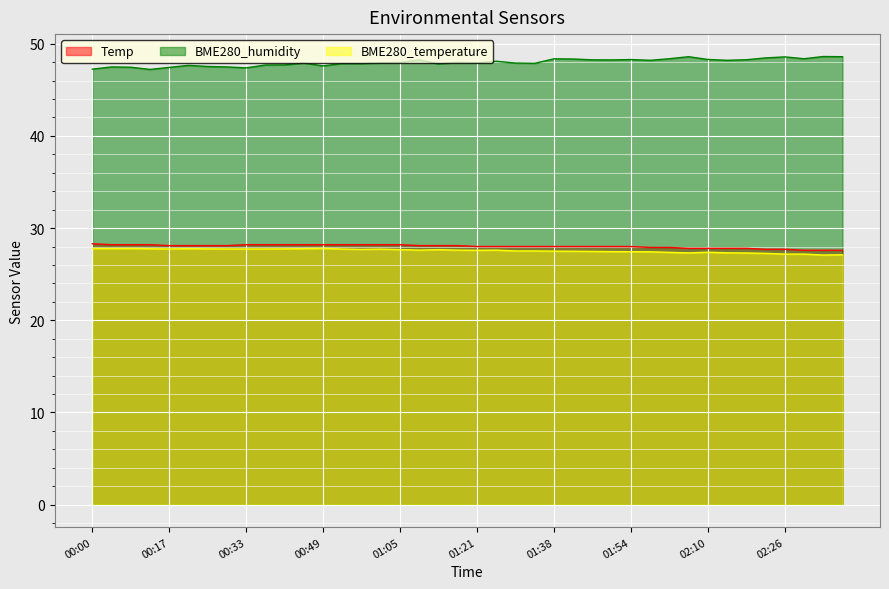

What value does the BME280_humidity series have at 00:08?

47.5